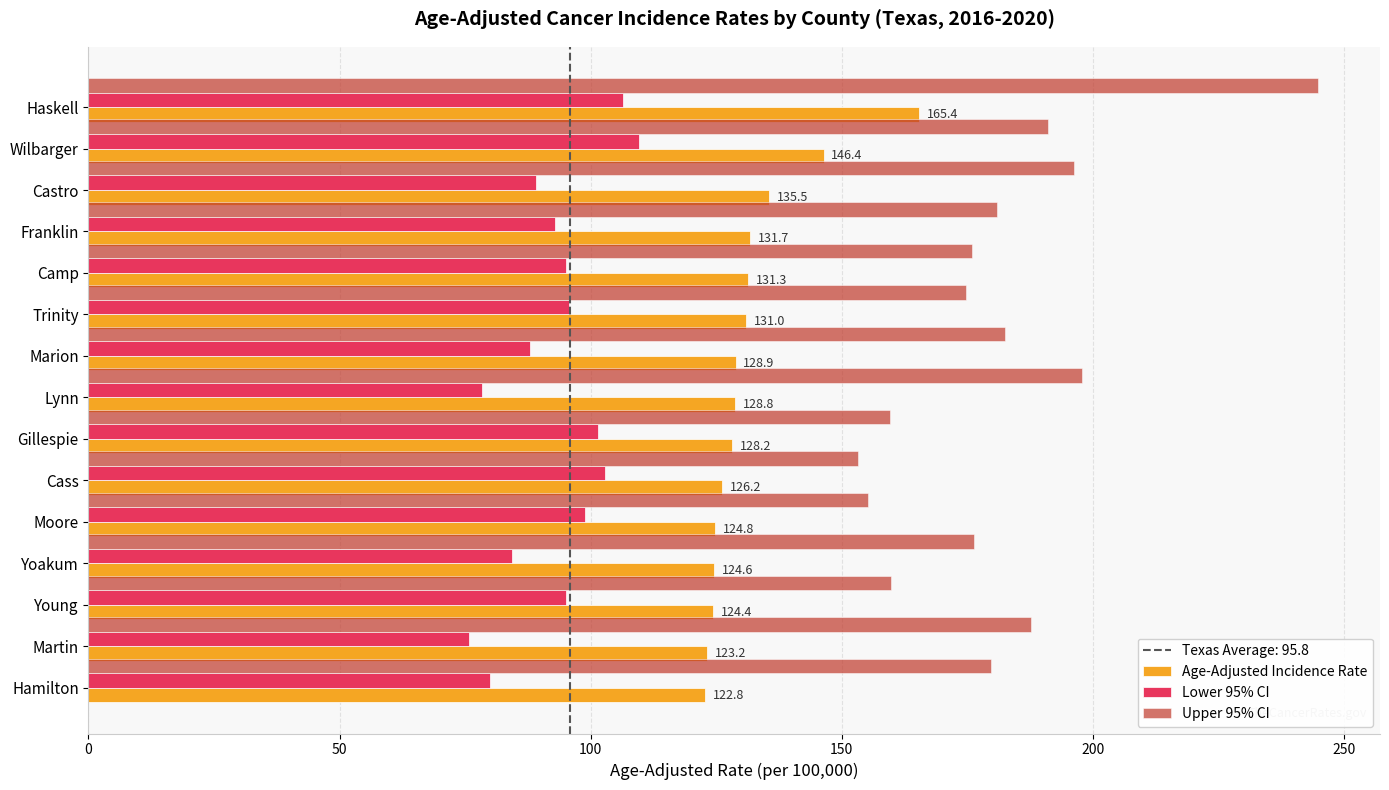

What is the spread (max minus min) of values at Castro?

107.1